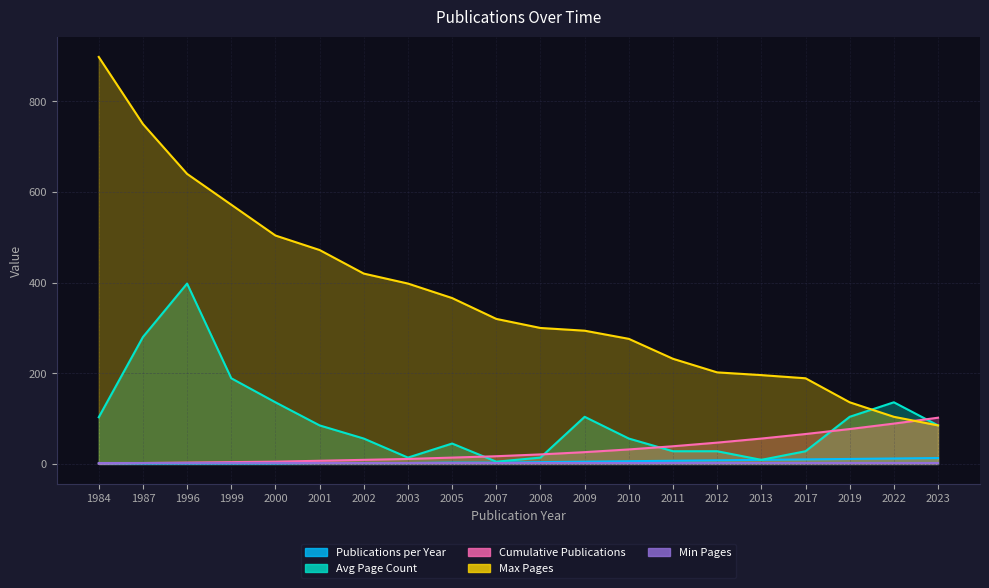

What is the approximate value of Max Pages at 2023, to the nearest 50?

100